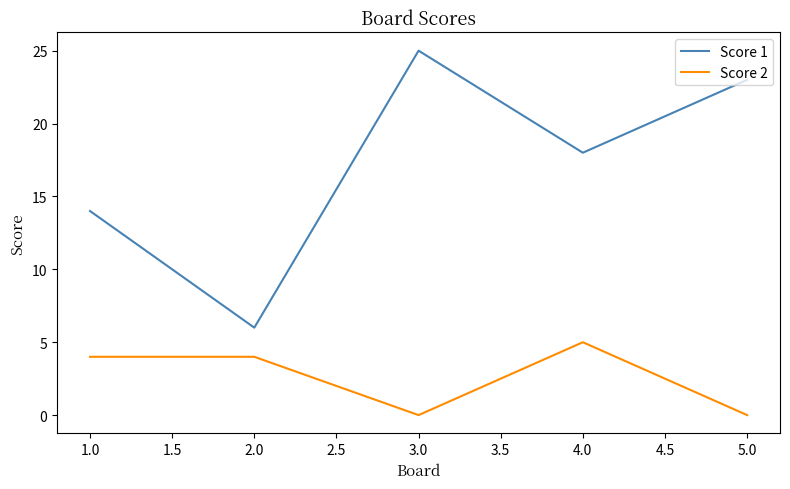

Does the chart have visible grid lines?

No